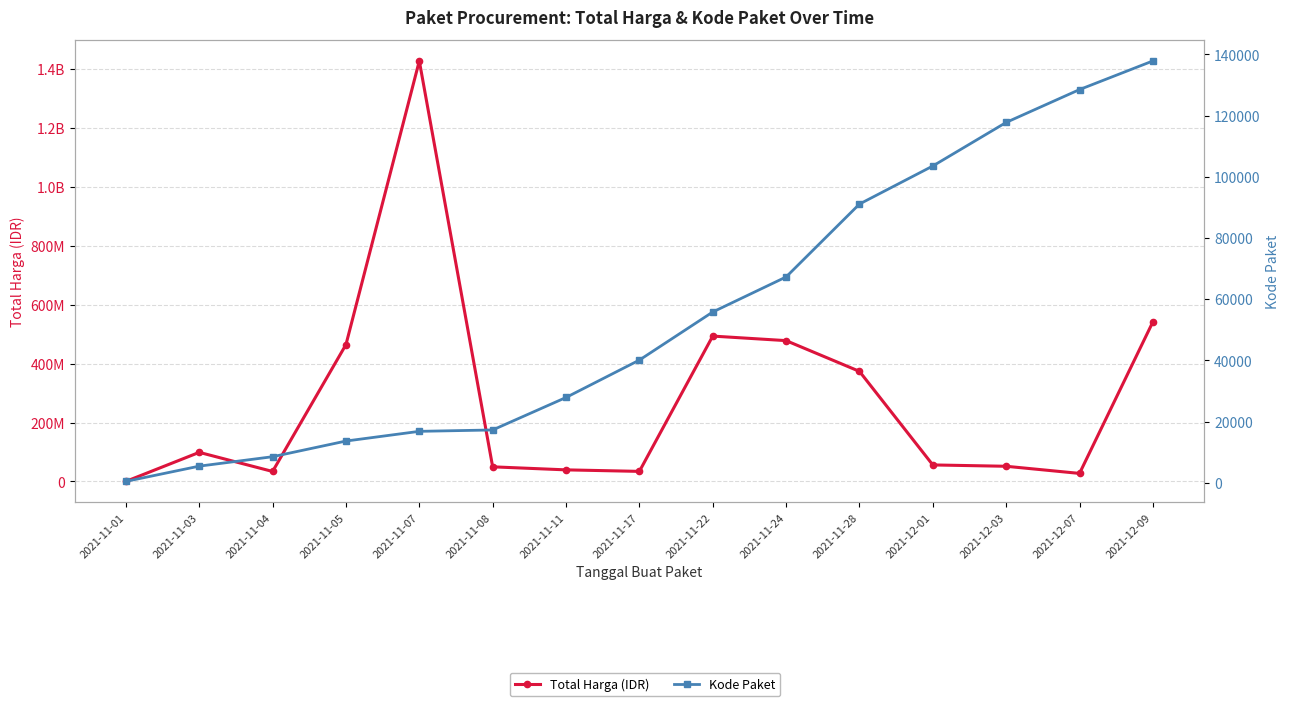

Rank the series at 2021-12-09 from highest to lowest value.

Total Harga (IDR), Kode Paket